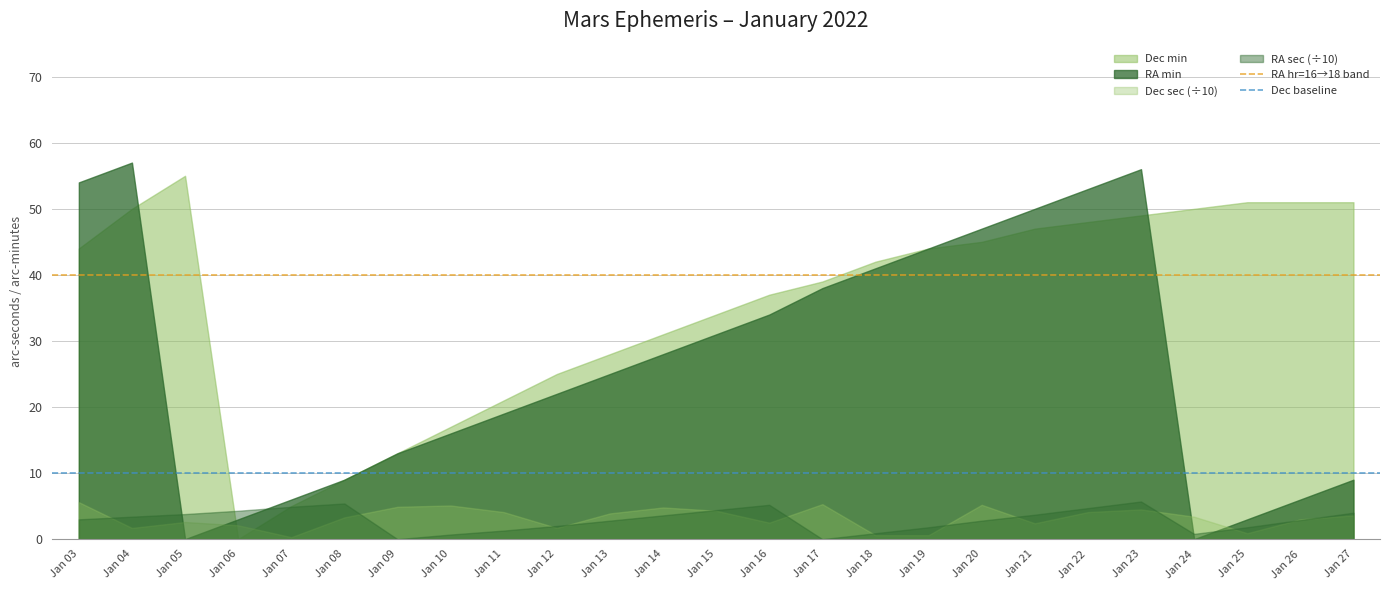

What is the average value of the Dec baseline series?

10